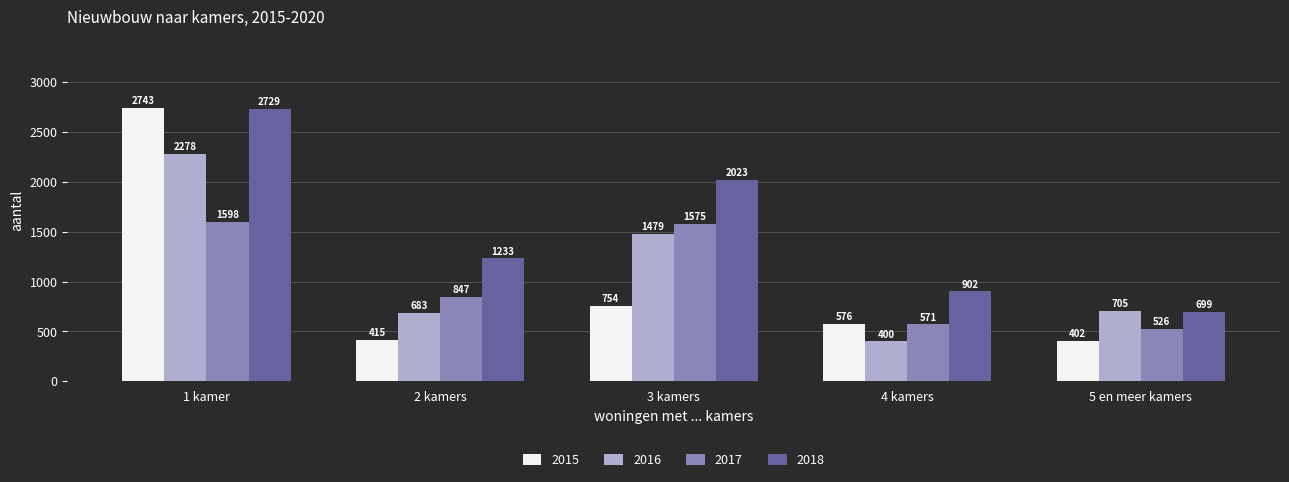

At which category is the sum across all series the highest?

1 kamer